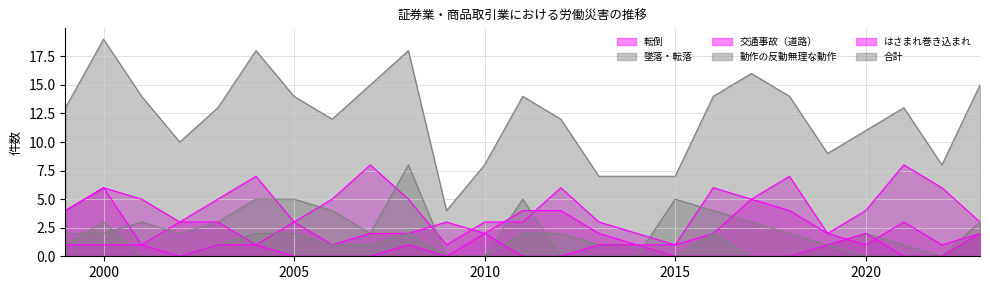

What is the value of the 交通事故（道路） point at the 15th from the left?

2